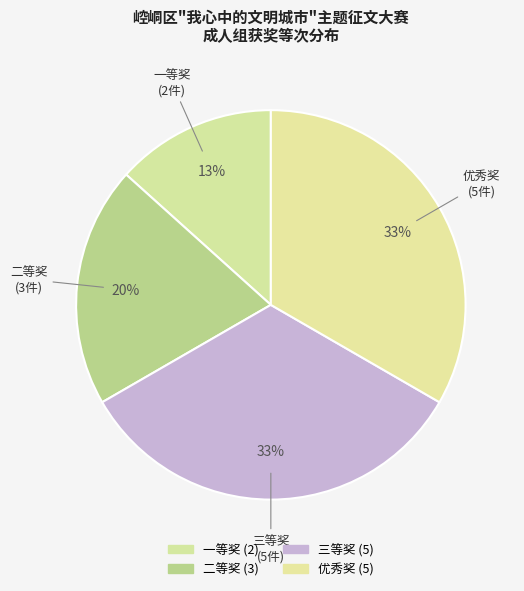

Count the number of slices in the pie.

4